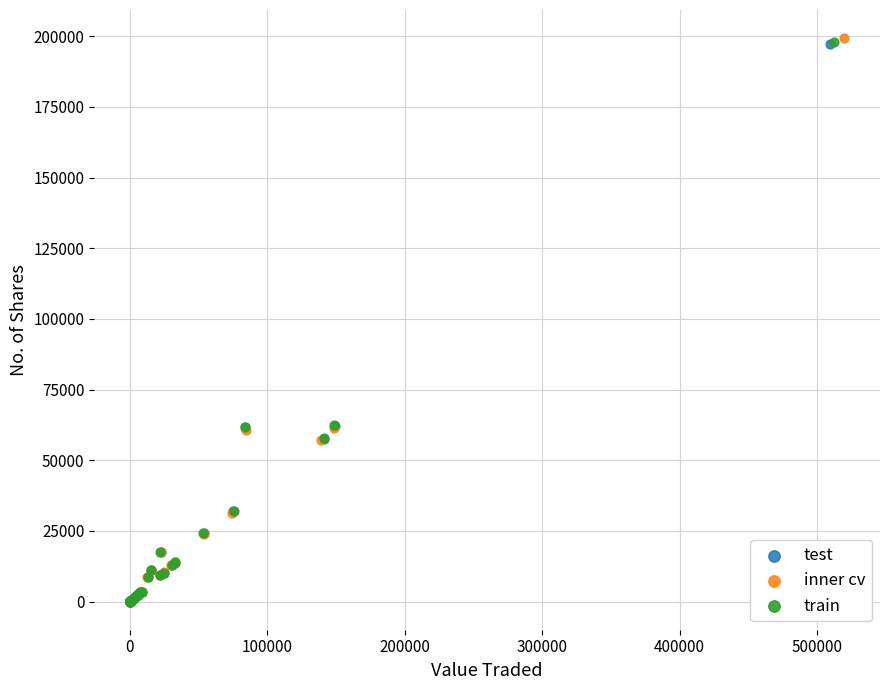

What are all the series names shown in the legend?

test, inner cv, train